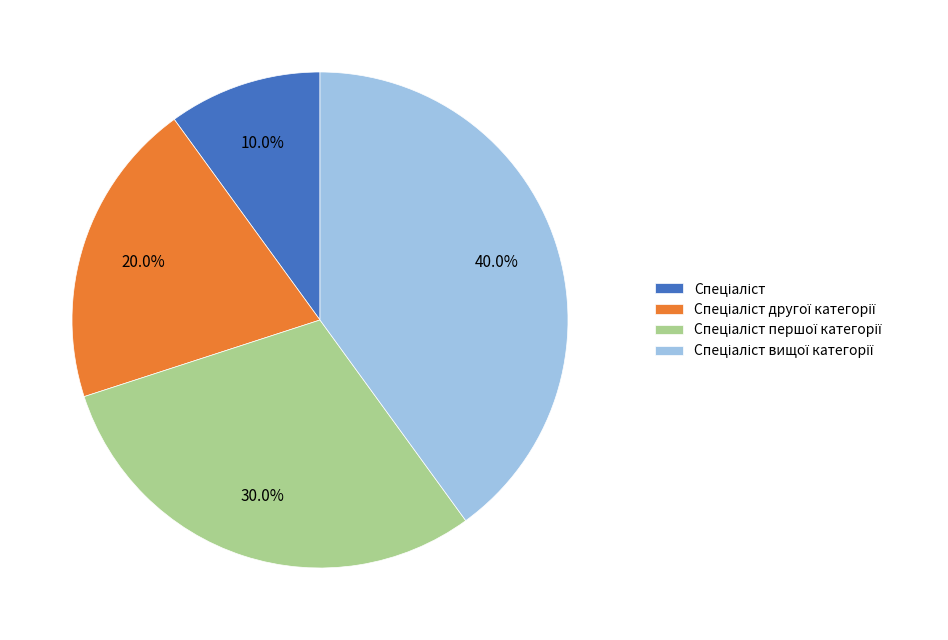

How many segments does this pie chart have?

4